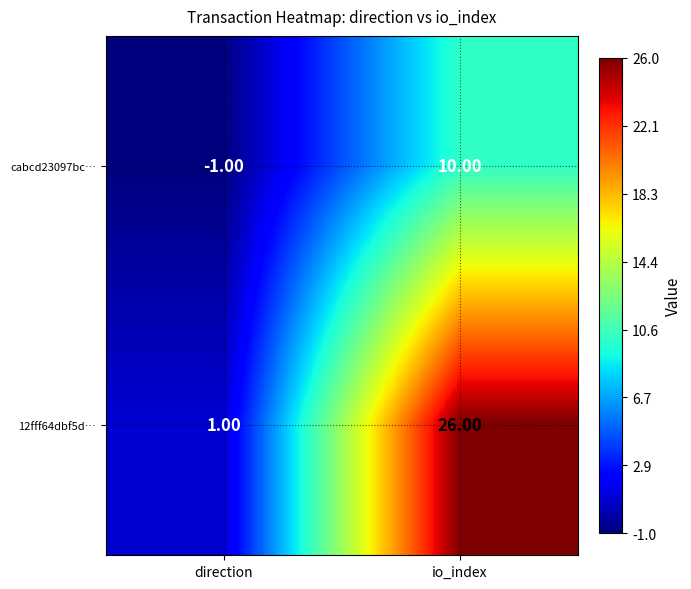

What is the average value of the 12fff64dbf5d… series?

14